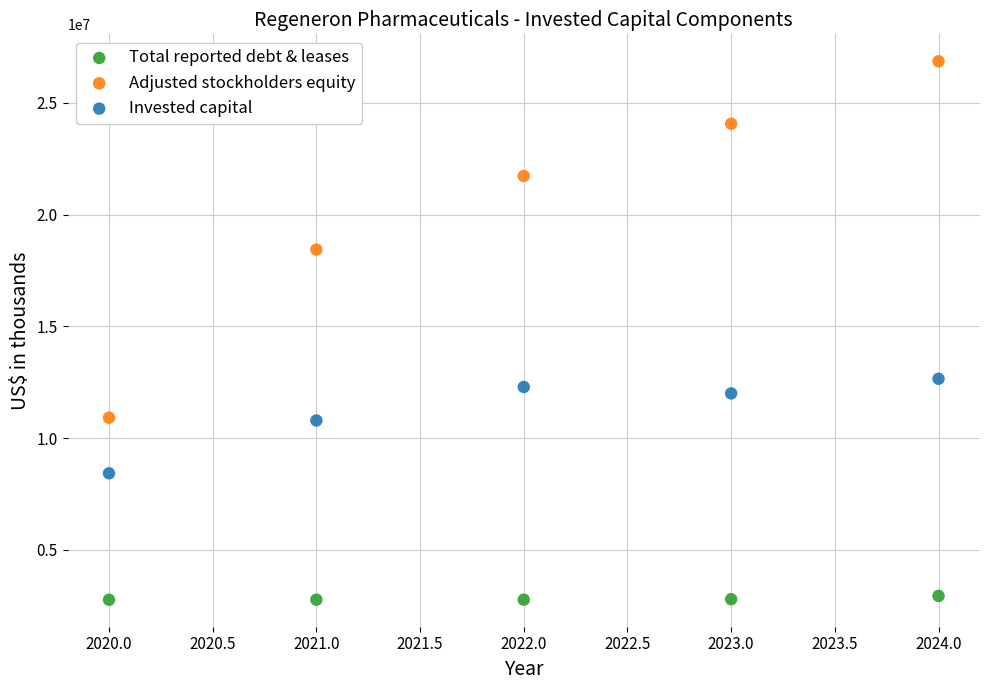

Which series contains the highest Y value?

Adjusted stockholders equity